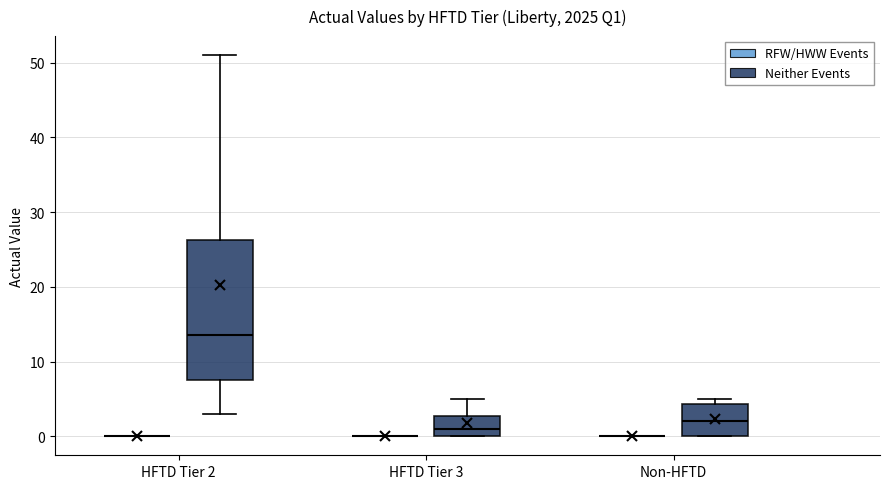

Reading left to right, read every box against the y-axis: the position of its median line, the range the box covers, and the ends of its whiskers. The values are not printed on the chart, so give them approximately, as read against the axis.

HFTD Tier 2 (RFW/HWW Events): box collapsed to a line at 0, whiskers 0 to 0
HFTD Tier 2 (Neither Events): median 14, box 8 to 26, whiskers 3 to 51
HFTD Tier 3 (RFW/HWW Events): box collapsed to a line at 0, whiskers 0 to 0
HFTD Tier 3 (Neither Events): median 1, box 0 to 3, whiskers 0 to 5
Non-HFTD (RFW/HWW Events): box collapsed to a line at 0, whiskers 0 to 0
Non-HFTD (Neither Events): median 2, box 0 to 4, whiskers 0 to 5